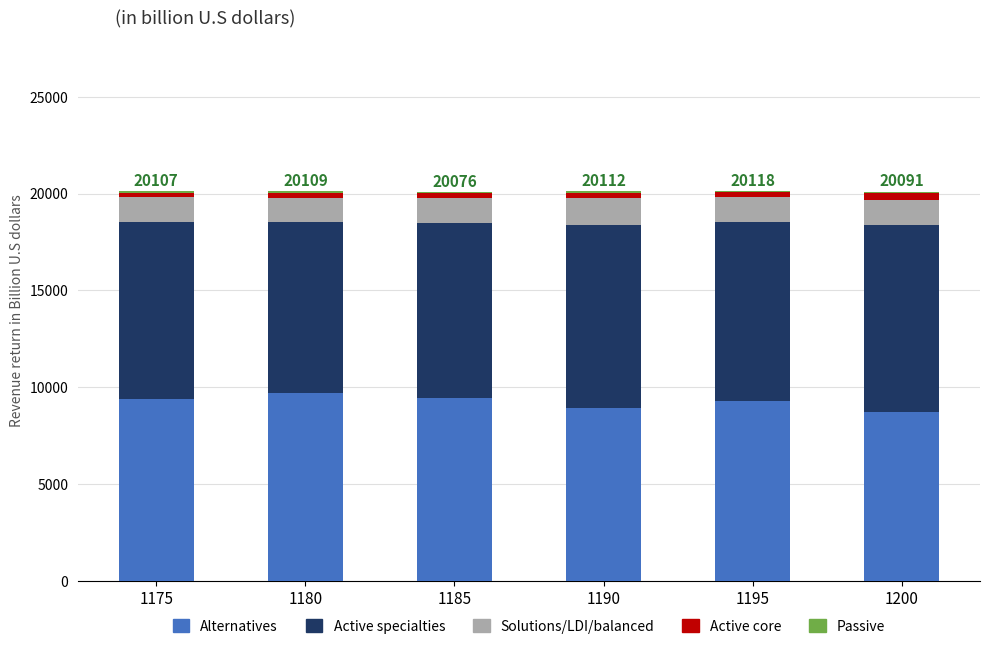

What is the maximum value for Alternatives?

9713